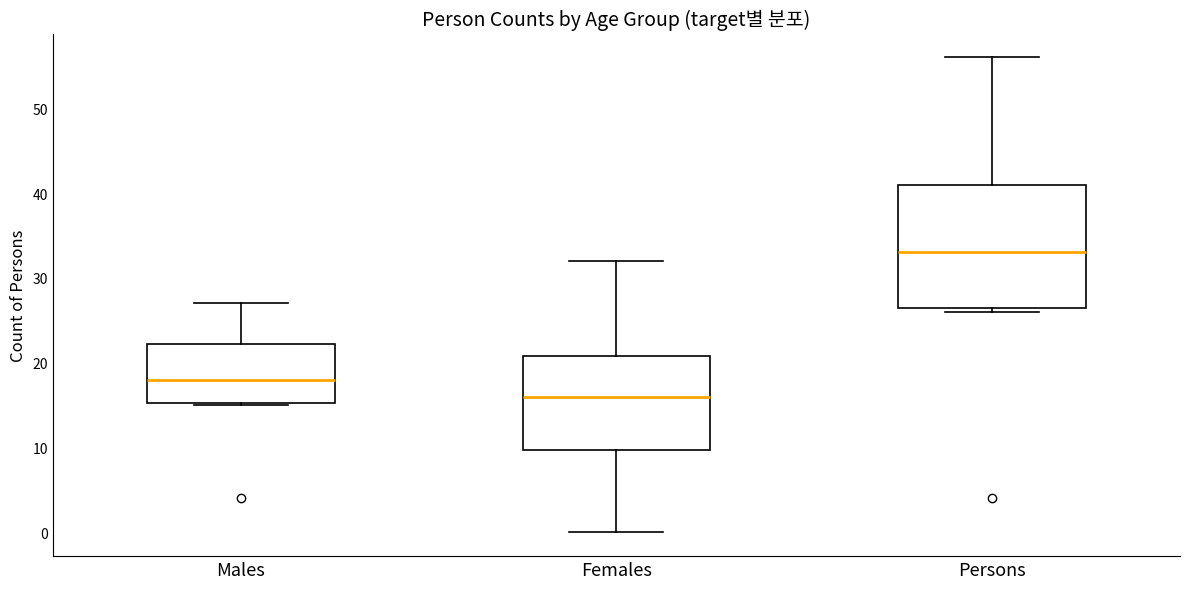

Reading left to right, transcribe this box plot: for each box, give where its median line is, the range the box spans, and where its two whiskers end, as read against the y-axis. The values are not printed on the chart, so give them approximately, as read against the axis.

Males: median 18, box 15 to 22, whiskers 15 to 27
Females: median 16, box 10 to 21, whiskers 0 to 32
Persons: median 33, box 27 to 41, whiskers 26 to 56